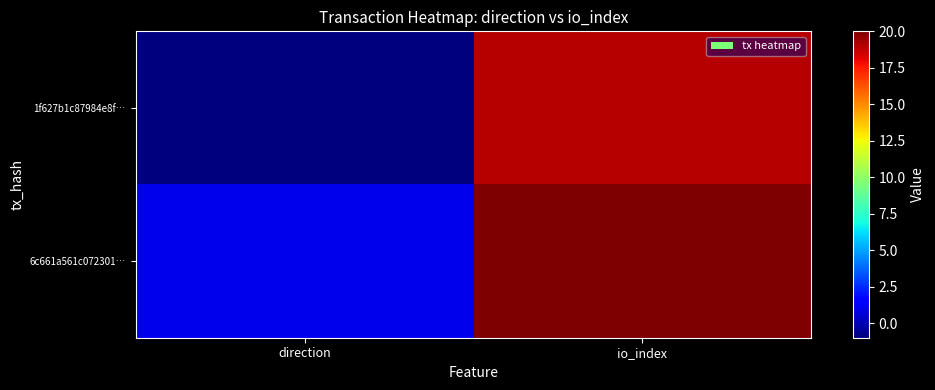

Reading right to left, list all the values displayed in this chart.

1f627b1c87984e8f…: io_index=19	direction=-1
6c661a561c072301…: io_index=20	direction=1